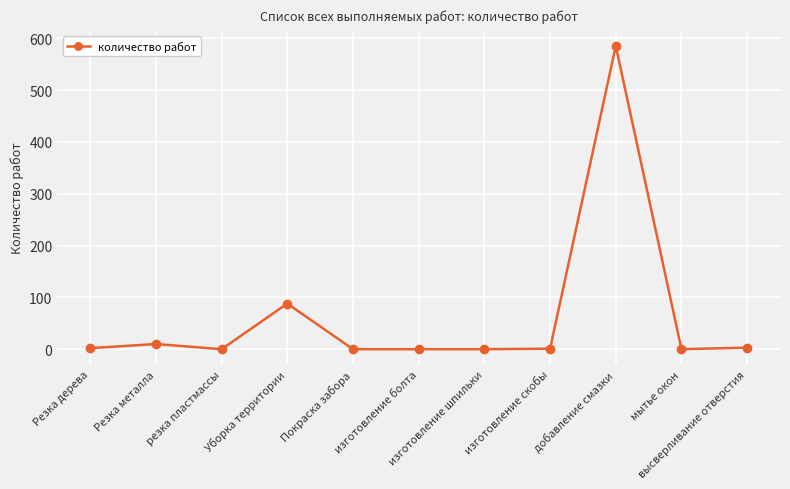

How many data points are less than 1?

5